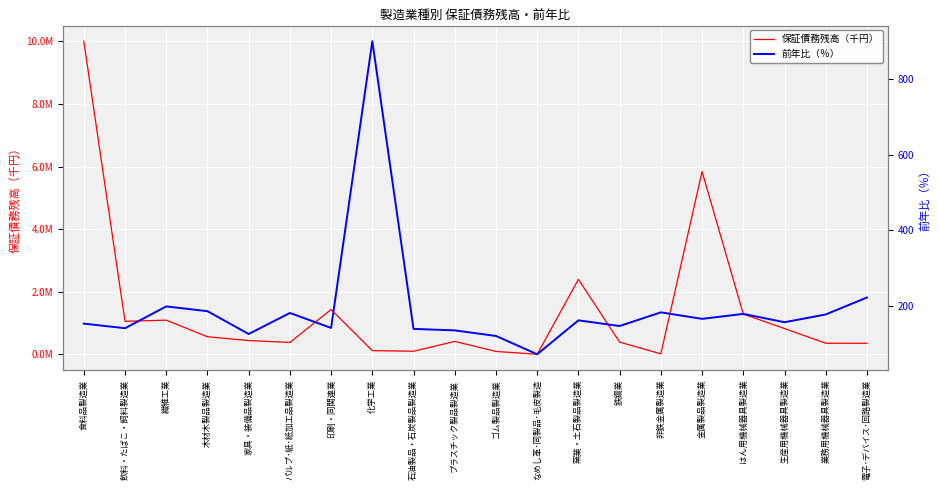

How many data points in 前年比（％） are less than 162?

10